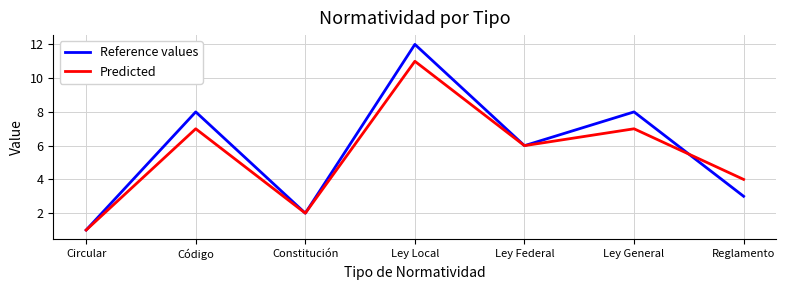

True or false: Predicted has a value of 11 at Ley Local.

True